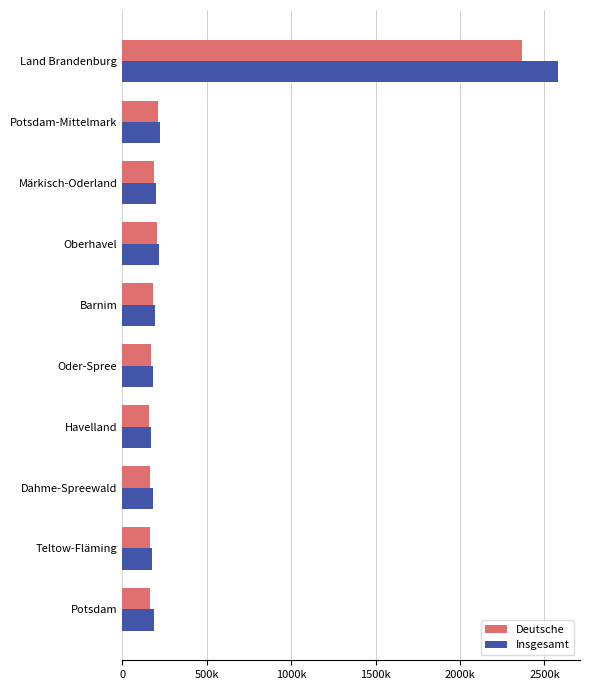

What are all the series names shown in the legend?

Deutsche, Insgesamt